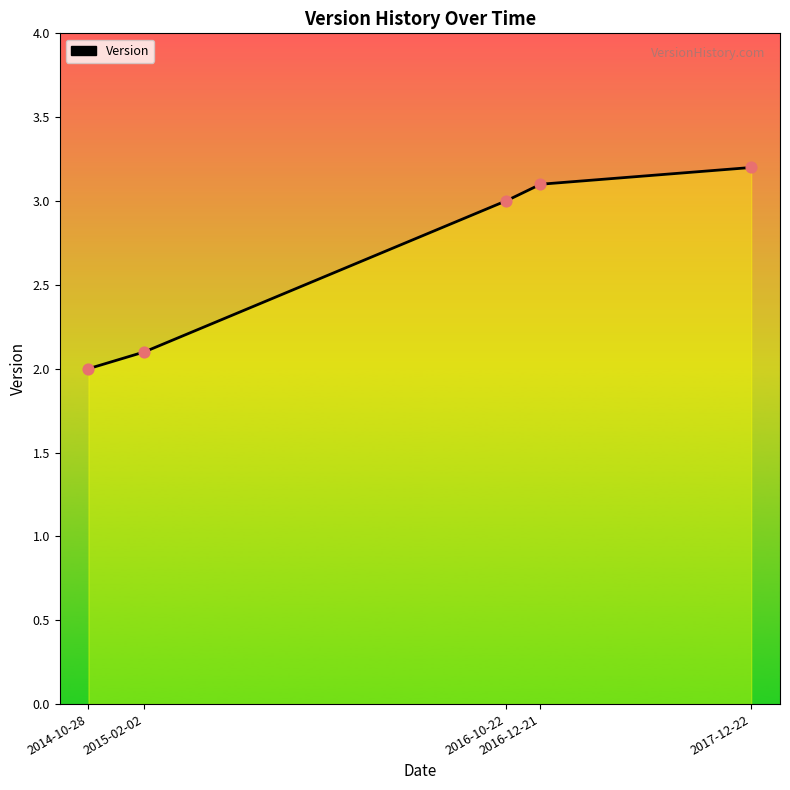

What is the change in value from 2014-10-28 to 2016-10-22?

+1.0